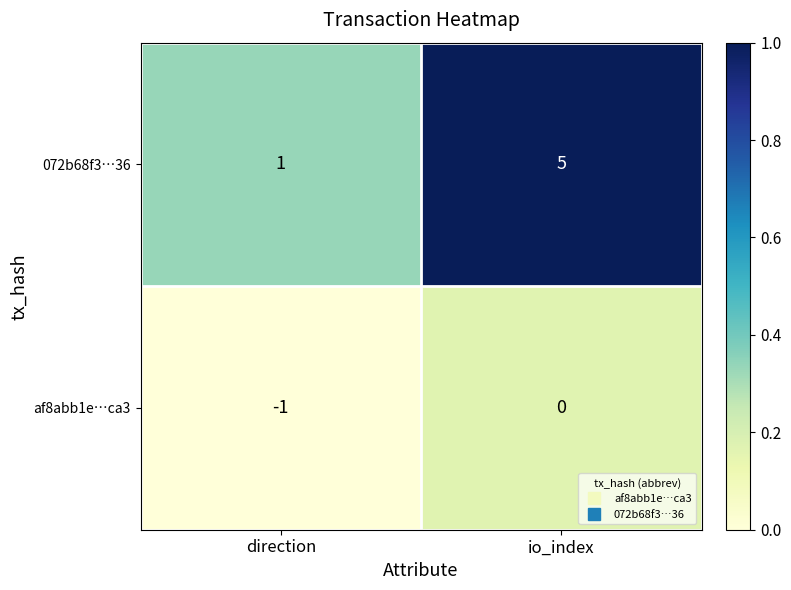

At which label is af8abb1e…ca3 closest to 0?

io_index